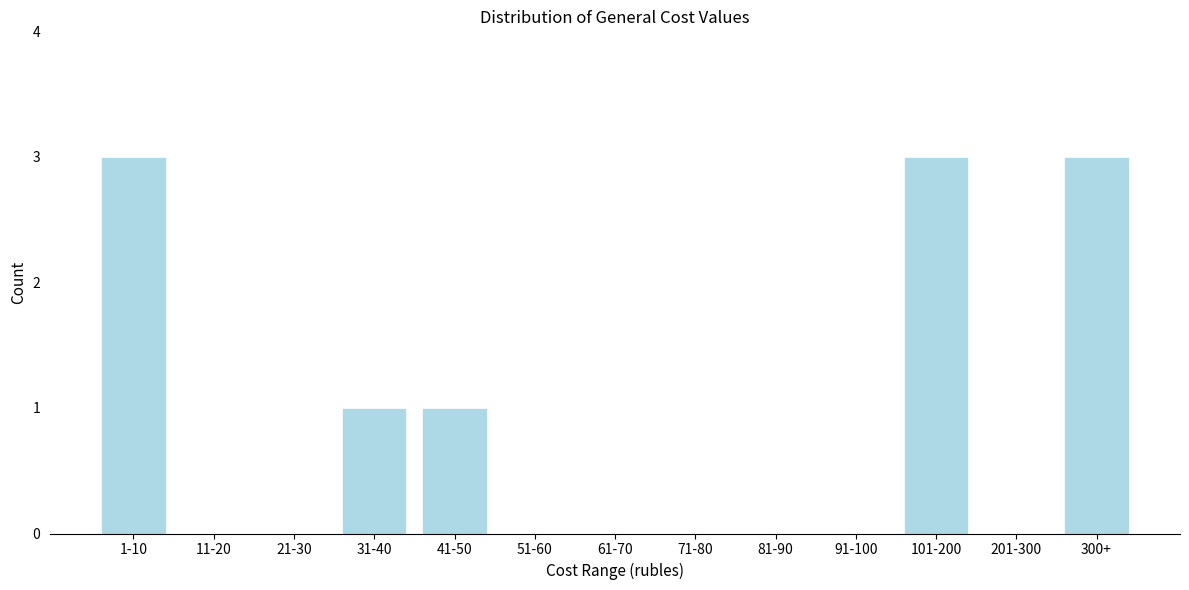

Reading left to right, list all the values displayed in this chart.

1-10=3	11-20=0	21-30=0	31-40=1	41-50=1	51-60=0	61-70=0	71-80=0	81-90=0	91-100=0	101-200=3	201-300=0	300+=3